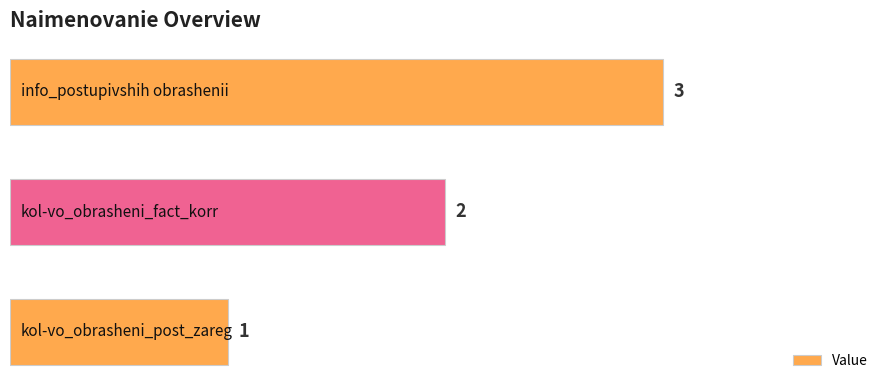

Count the values in the range 1 to 3.

3